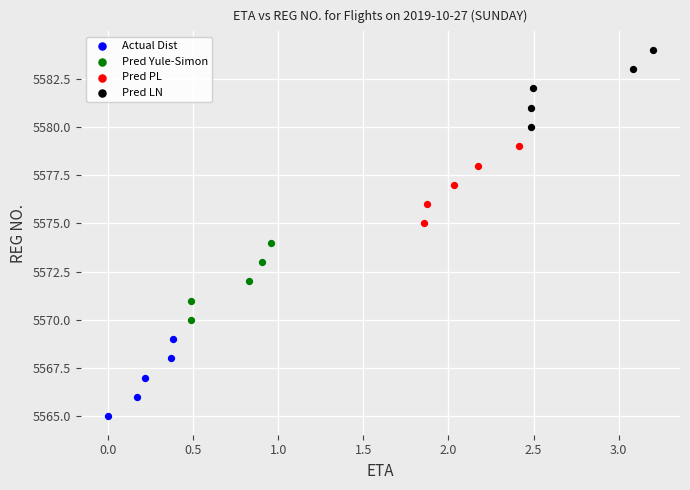

Which series reaches the minimum Y coordinate?

Actual Dist